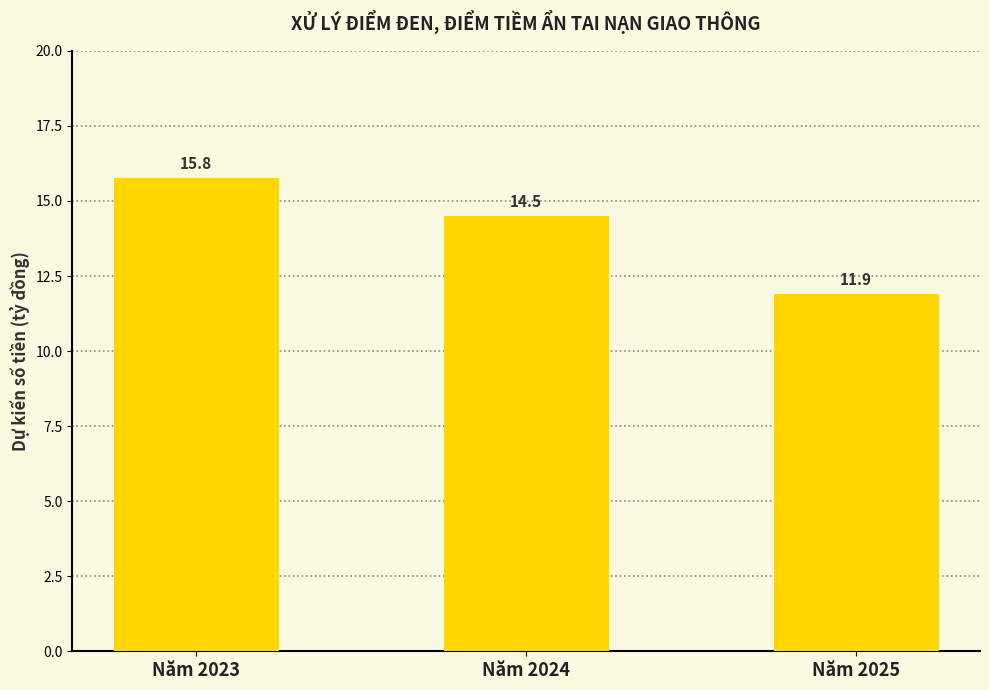

What is the ratio of the value at Năm 2023 to the value at Năm 2024?

1.1